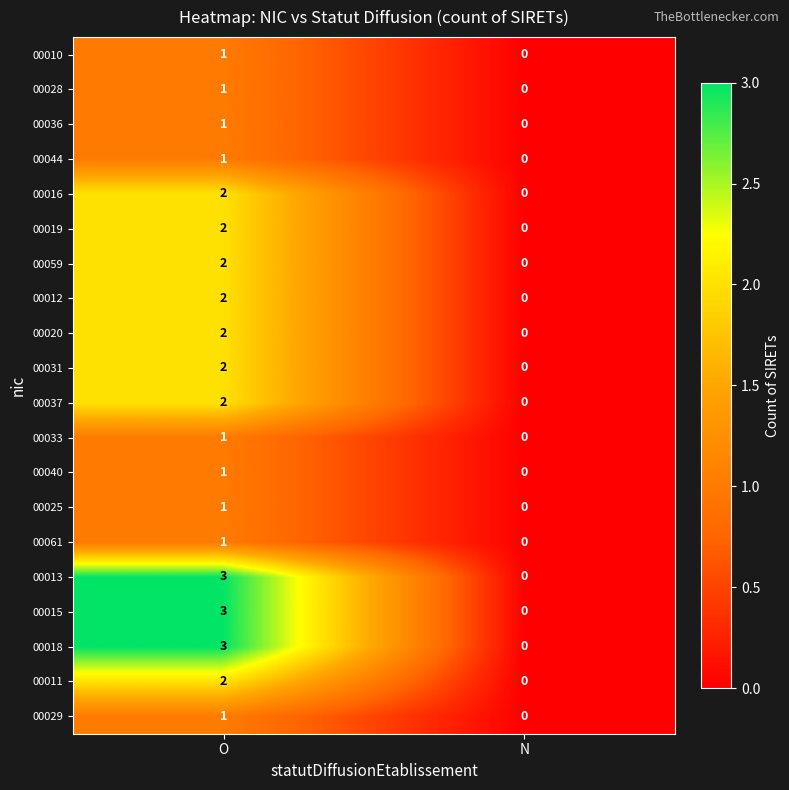

The 00013 series shows 4 at O. True or false?

False